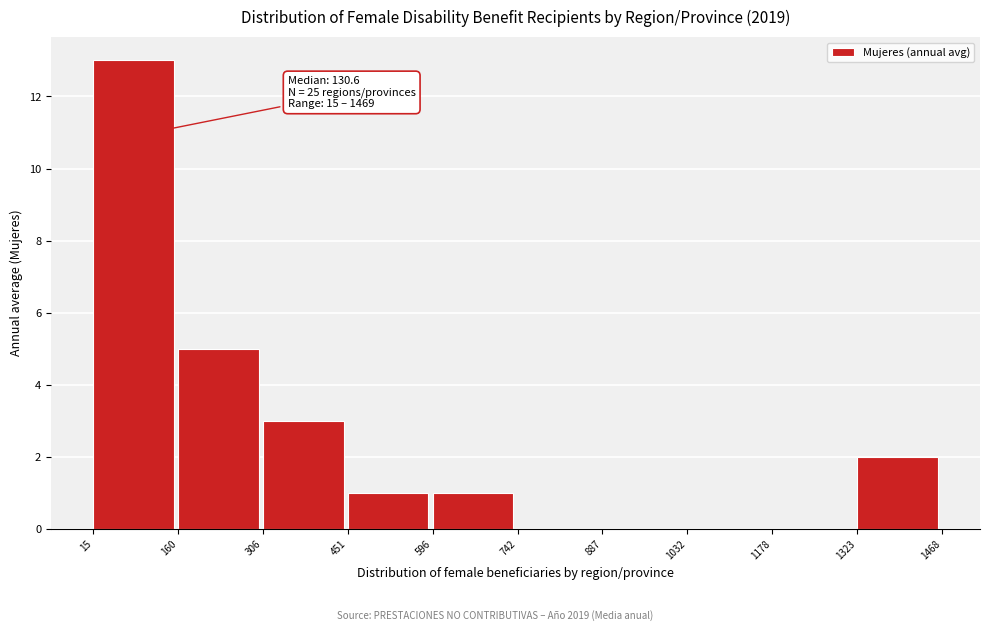

Over which range of the x-axis is the bar tallest?

15 to 160